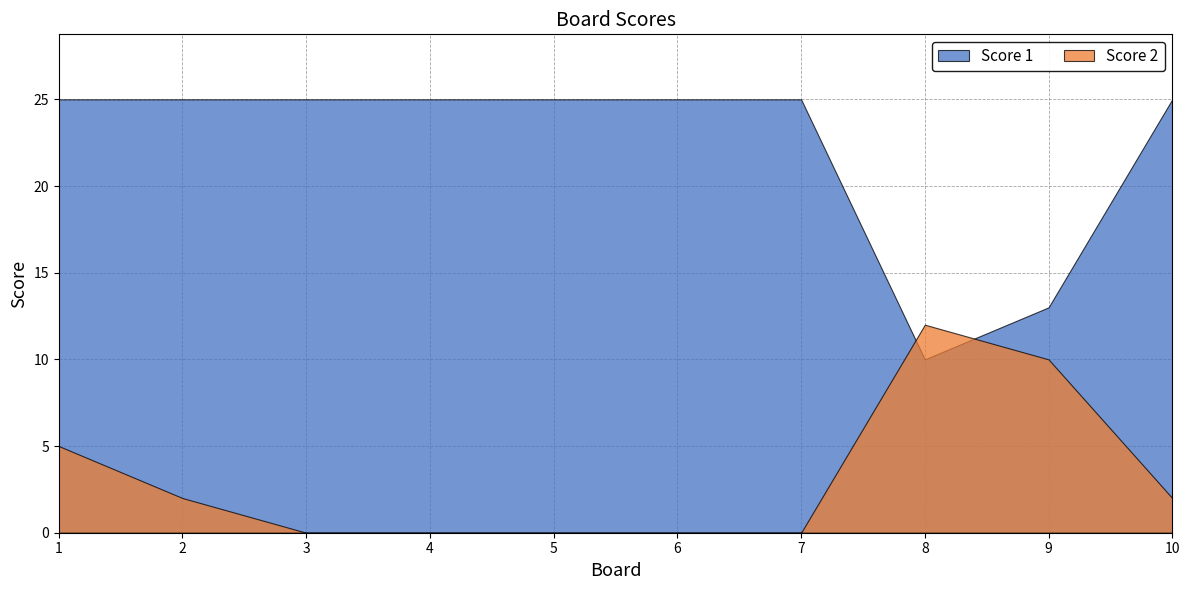

Between which two adjacent categories do Score 1 and Score 2 first intersect?

7 and 8